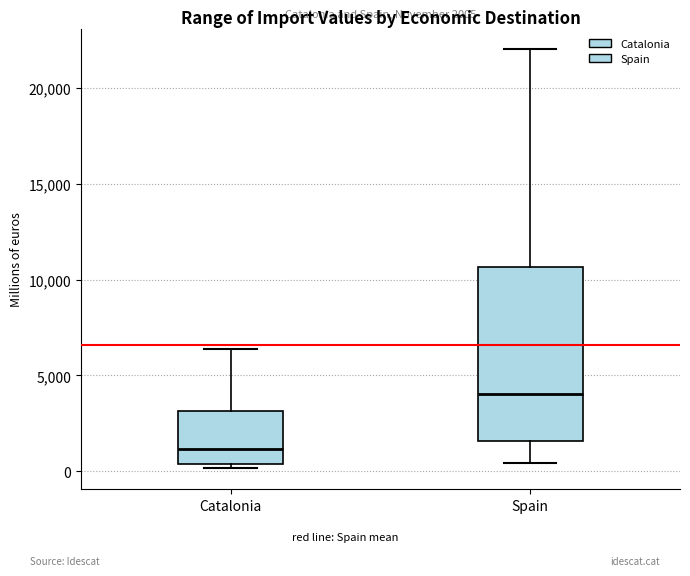

Which box's median line is the highest?

Spain